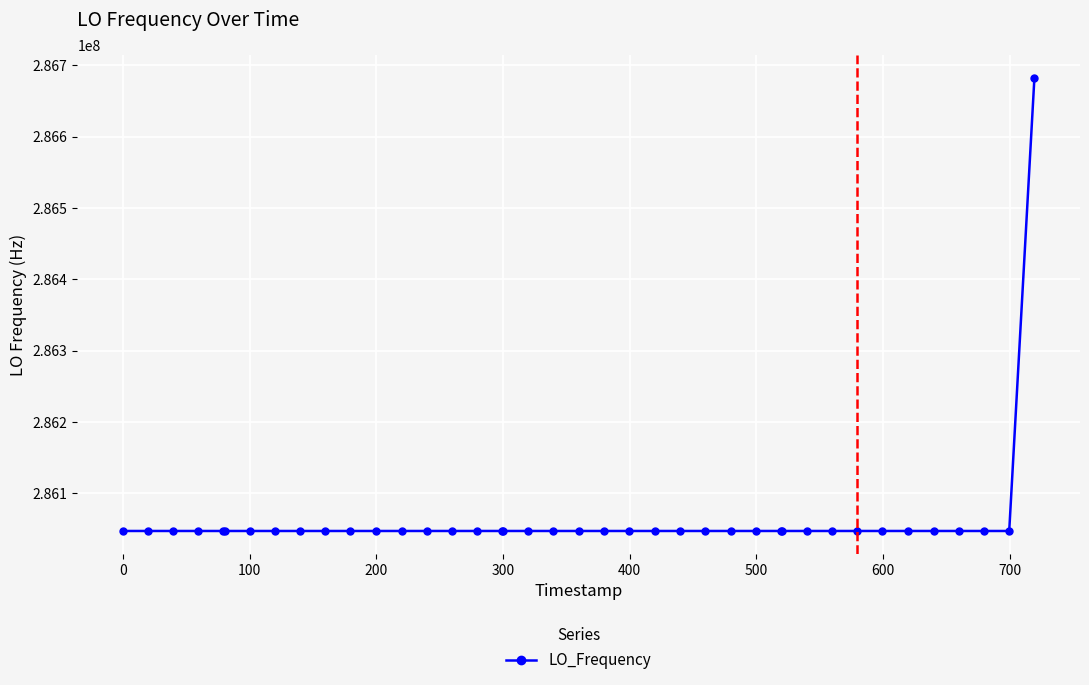

How many lines are shown in the chart?

1